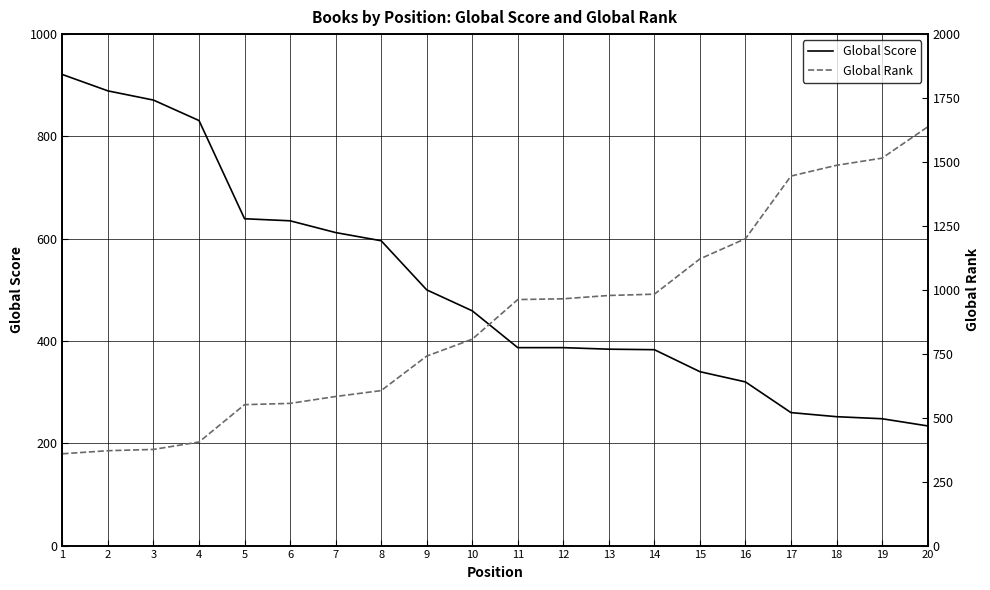

Which category has the highest value across all series?

20